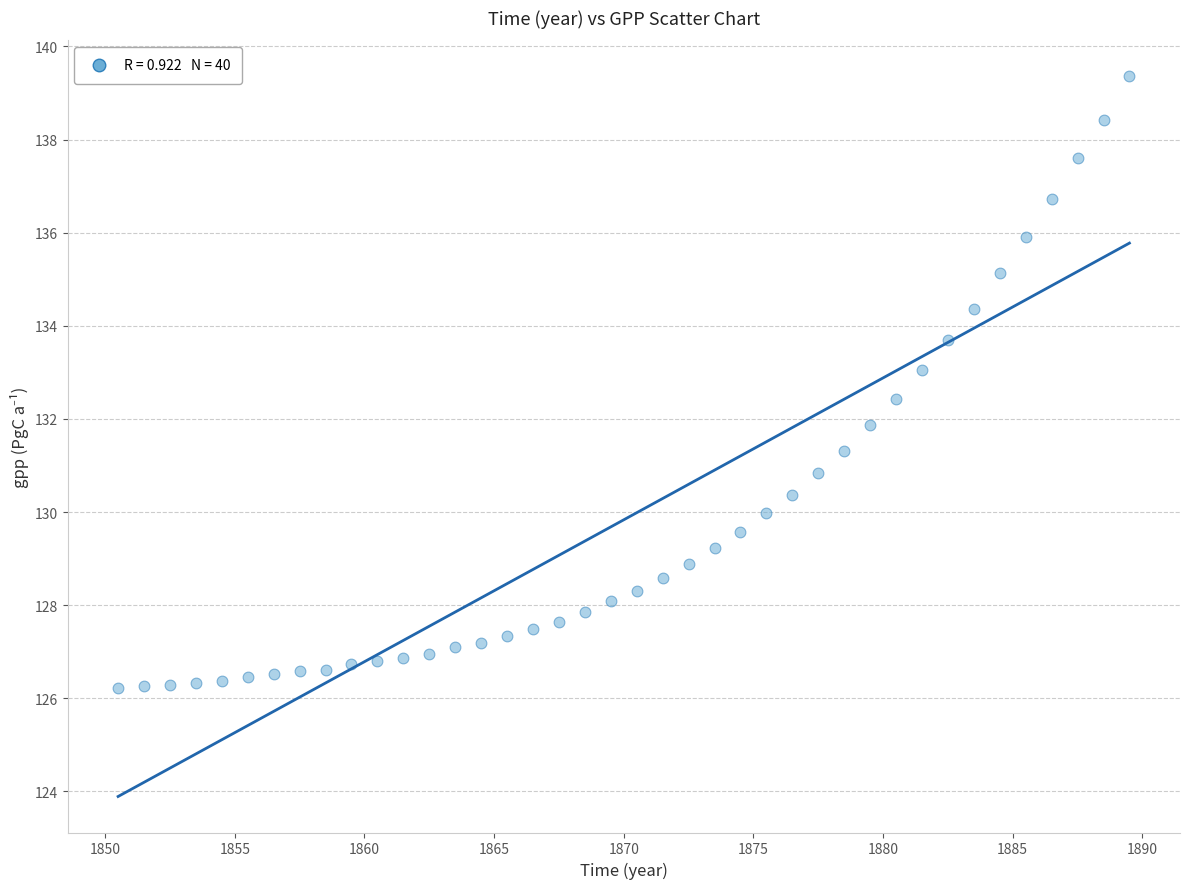

What is the range of X values (max minus min)?

39.0